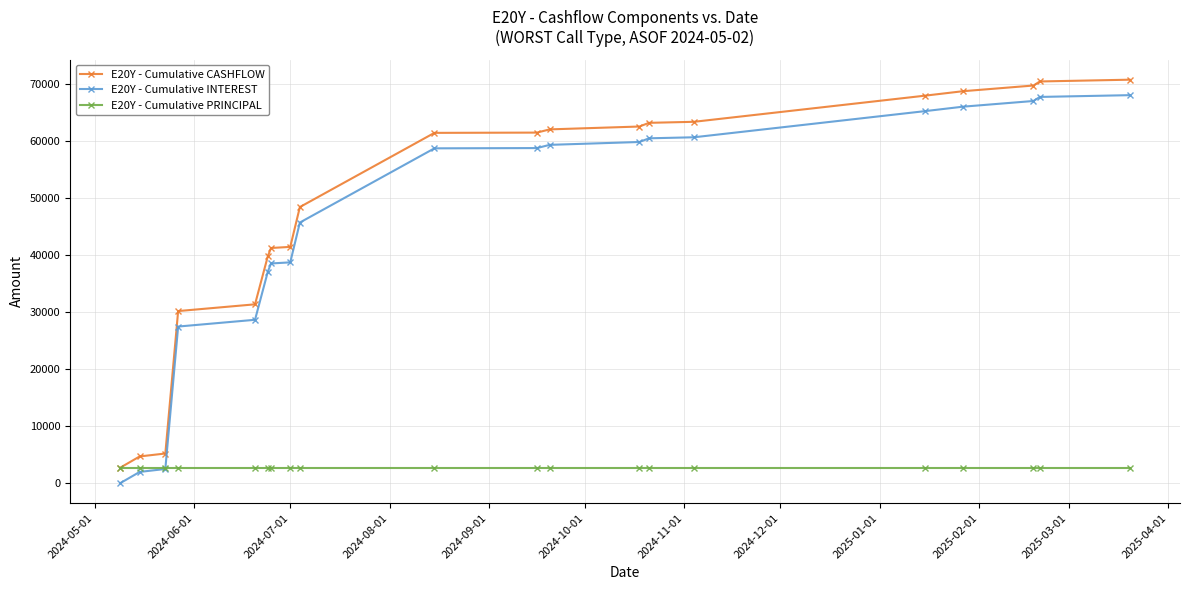

True or false: E20Y - Cumulative CASHFLOW and E20Y - Cumulative INTEREST intersect in this chart.

False